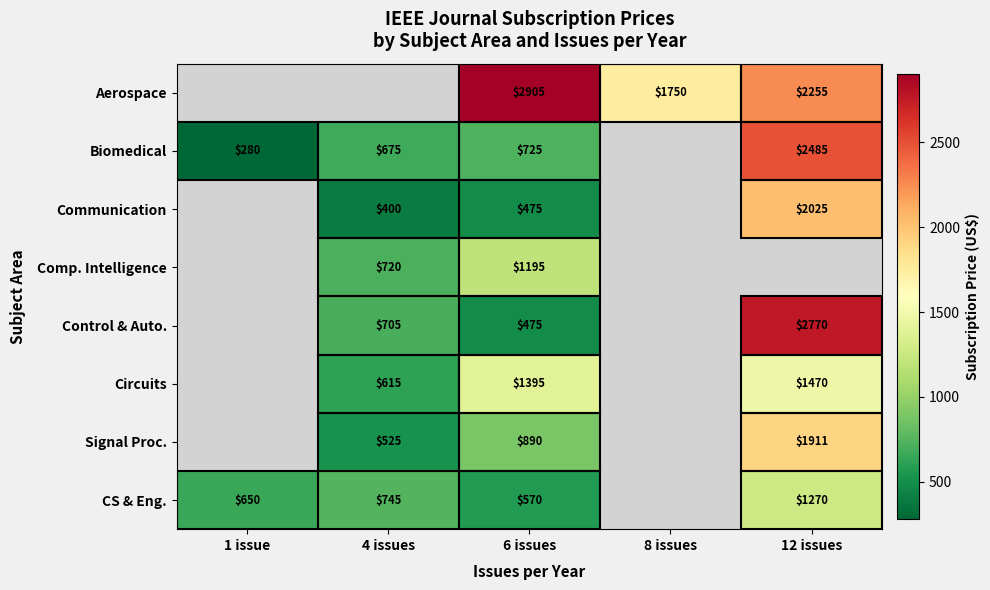

The value of Communication at 4 issues is 102. True or false?

False